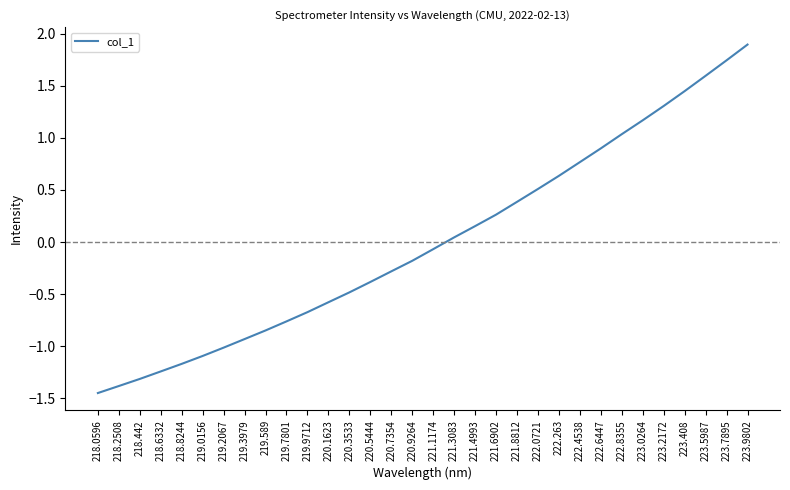

Is it true that the value at 218.0596 is -1.4?

True